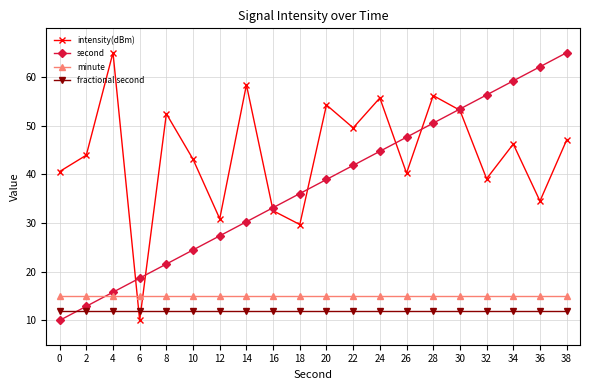

What is the value of the fractional second point at the 6th from the left?

12.0